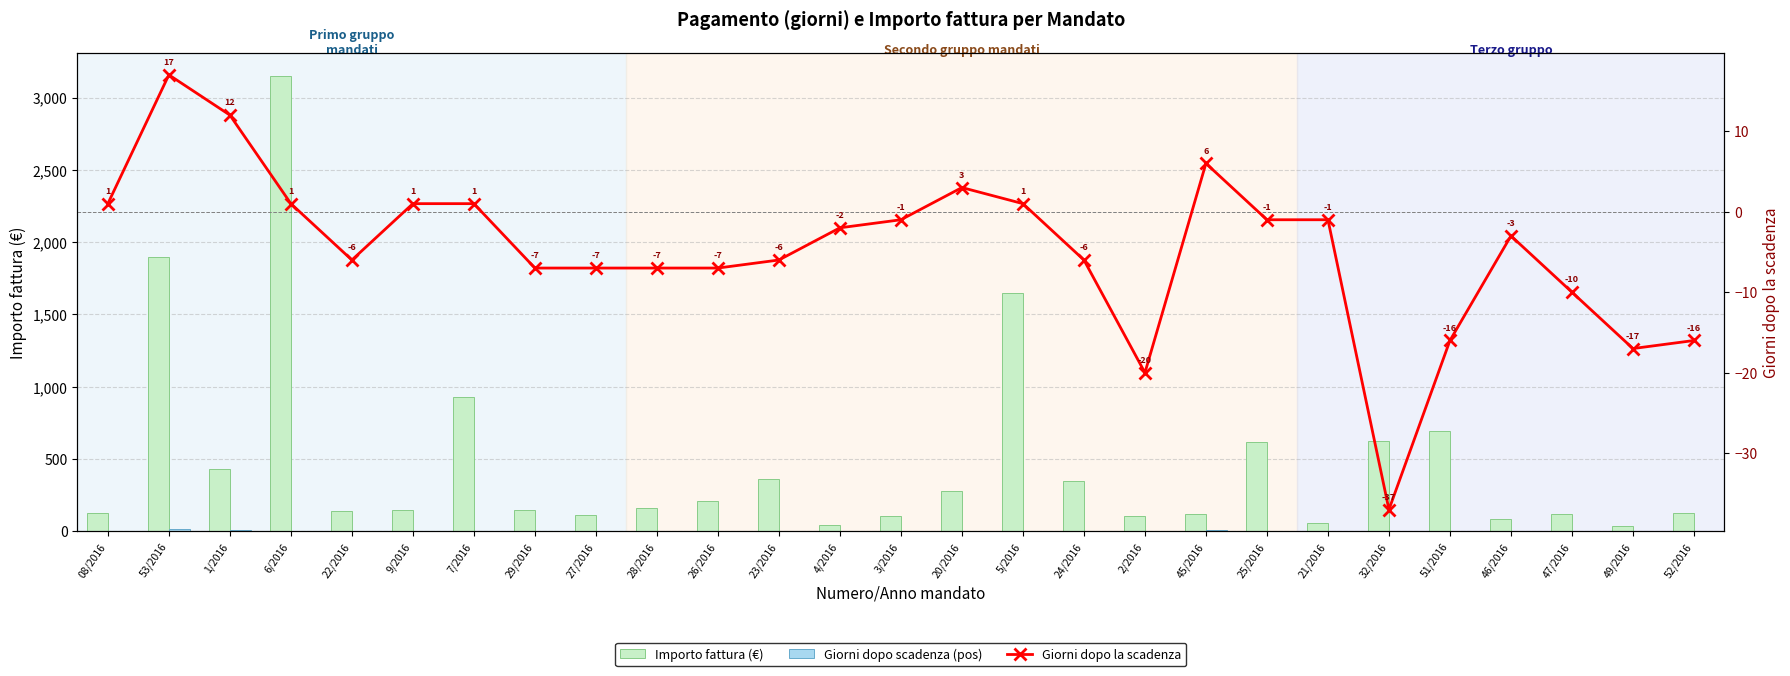

True or false: Giorni dopo la scadenza has a value of -17.0 at 49/2016.

True